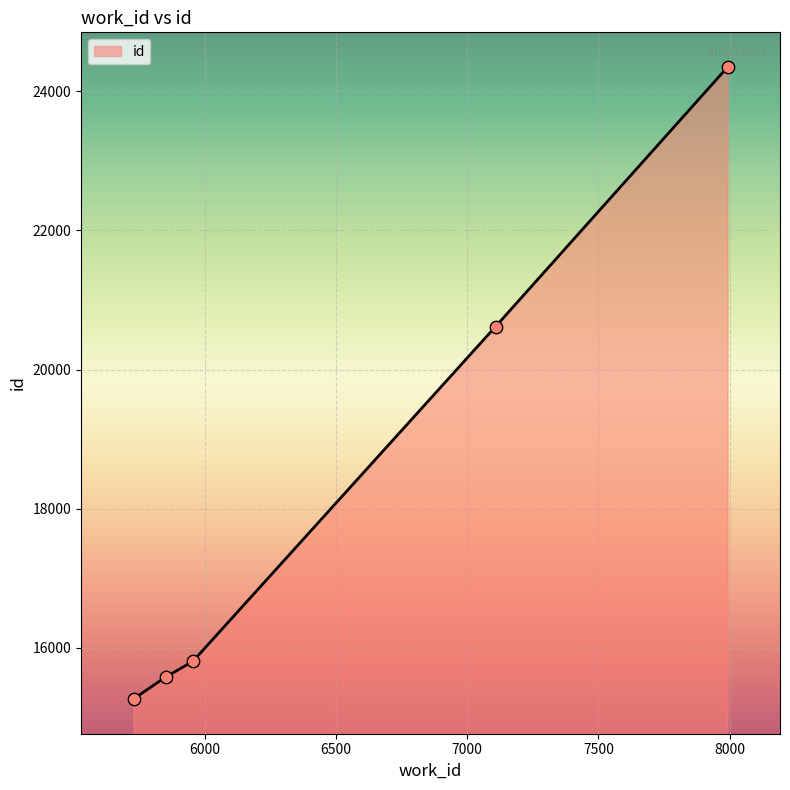

What is the average value?

18324